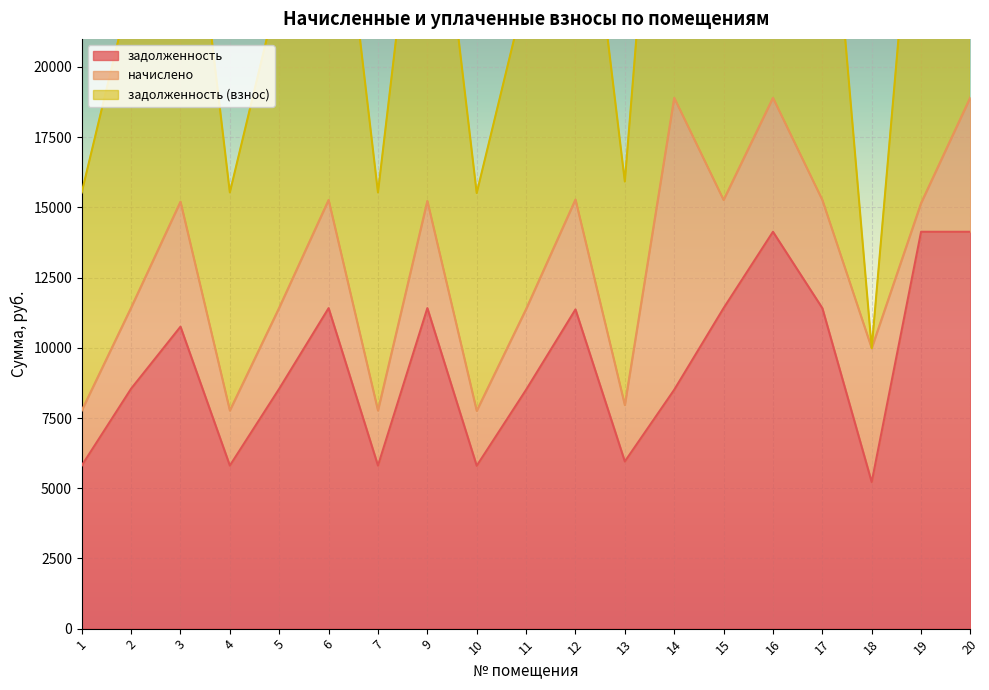

What is the difference between the maximum and second lowest values in the задолженность (взнос) series?

11170.8